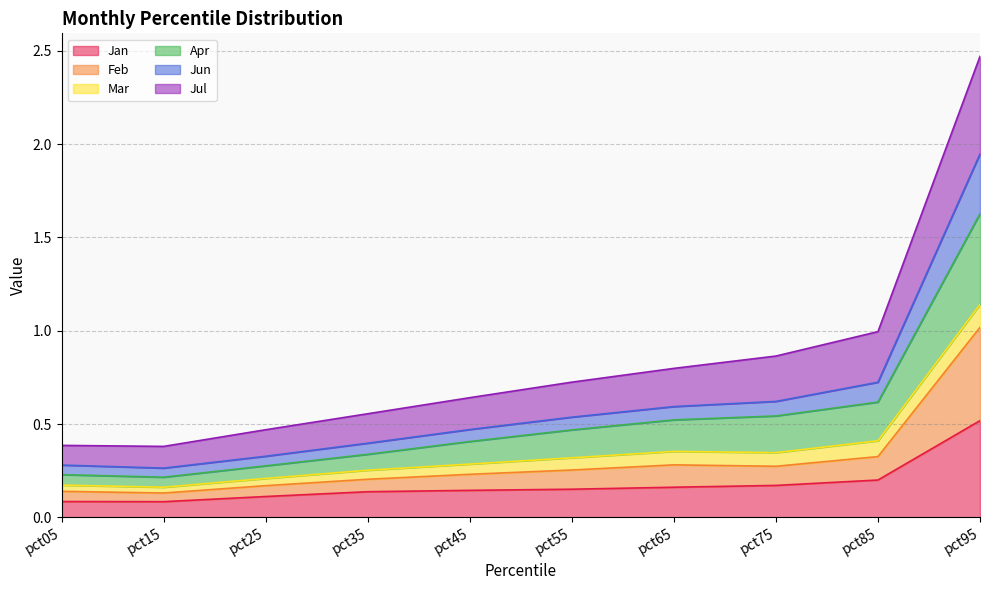

Which category has the highest value in the Jan series?

pct95